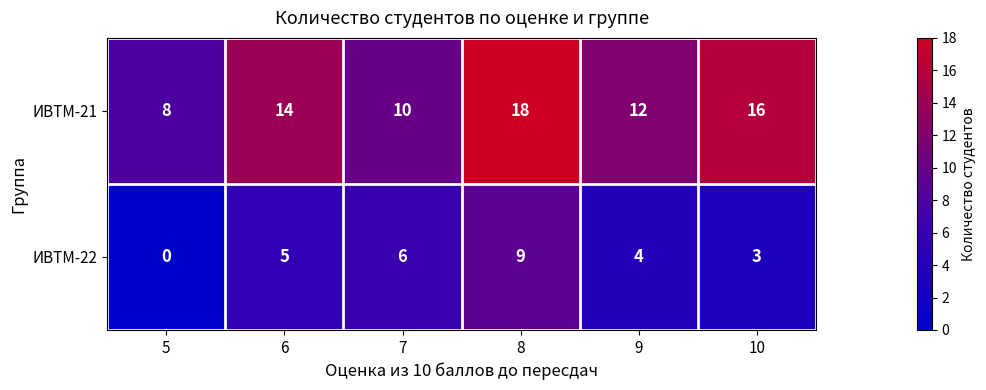

How many categories are shown in the chart?

6